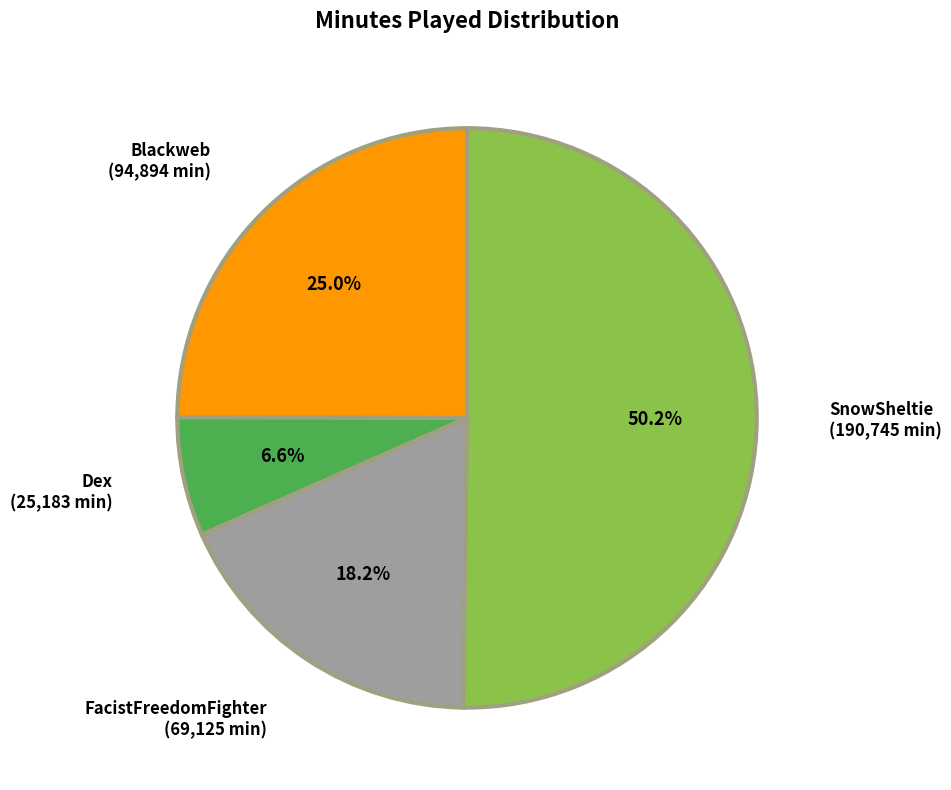

Count the number of slices in the pie.

4